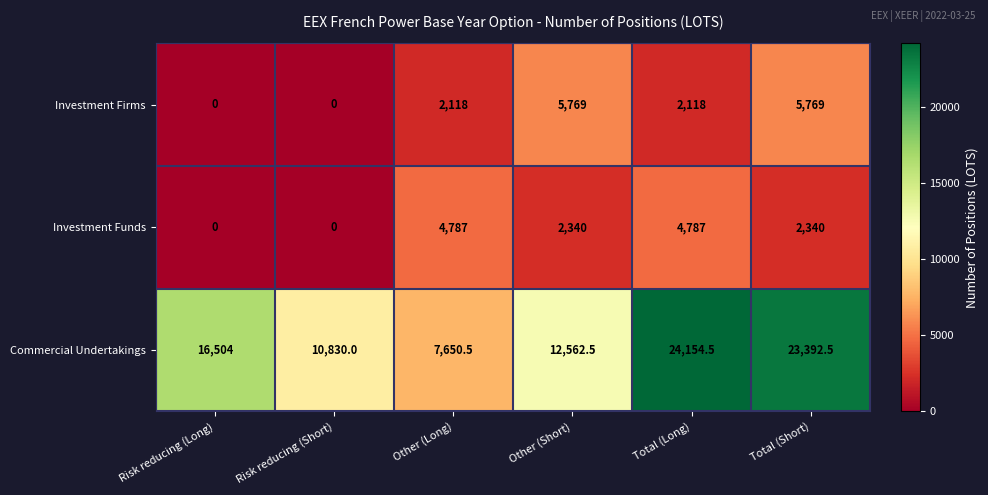

Which series changed the most between Risk reducing (Long) and Total (Long)?

Commercial Undertakings